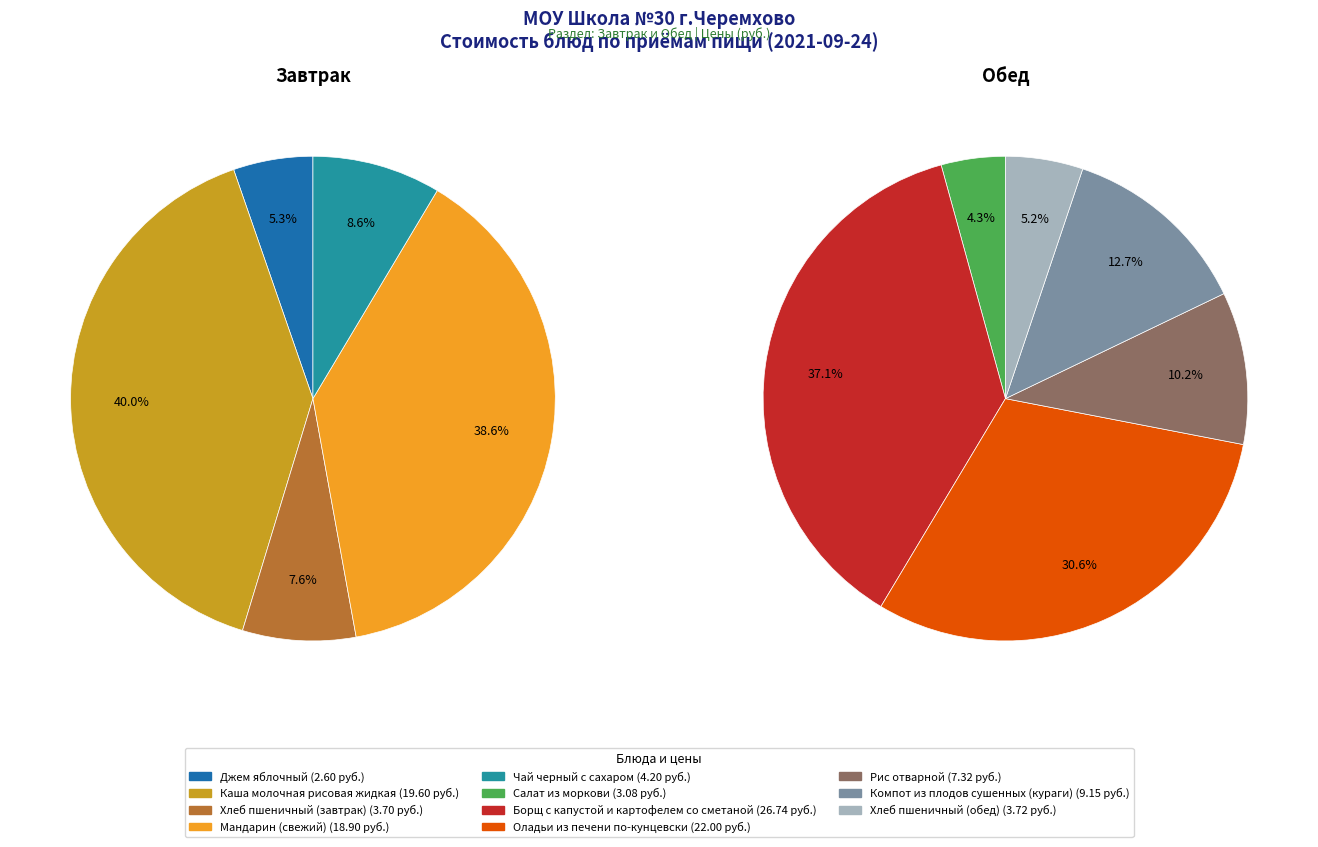

Which category has the biggest portion of the pie?

Борщ с капустой и картофелем со сметаной